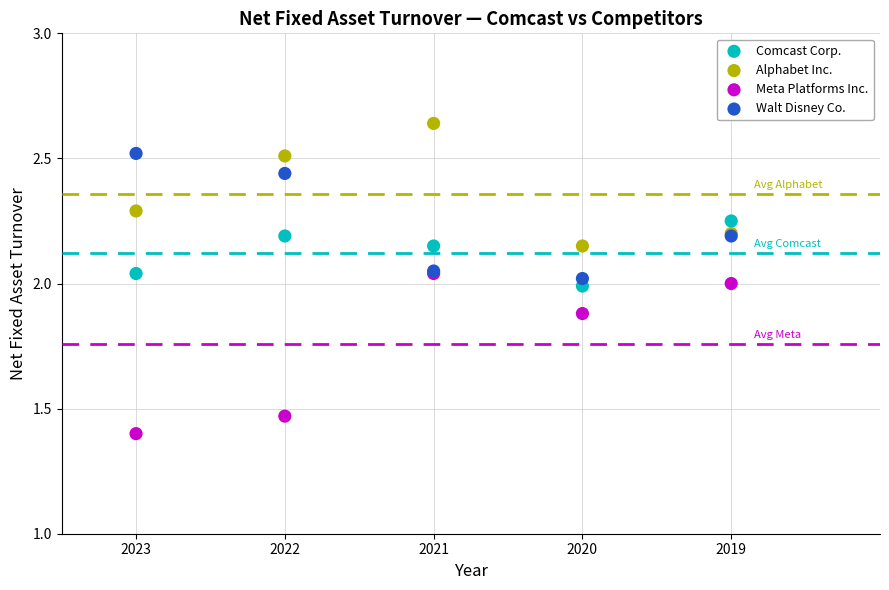

Which series contains the highest Y value?

Alphabet Inc.